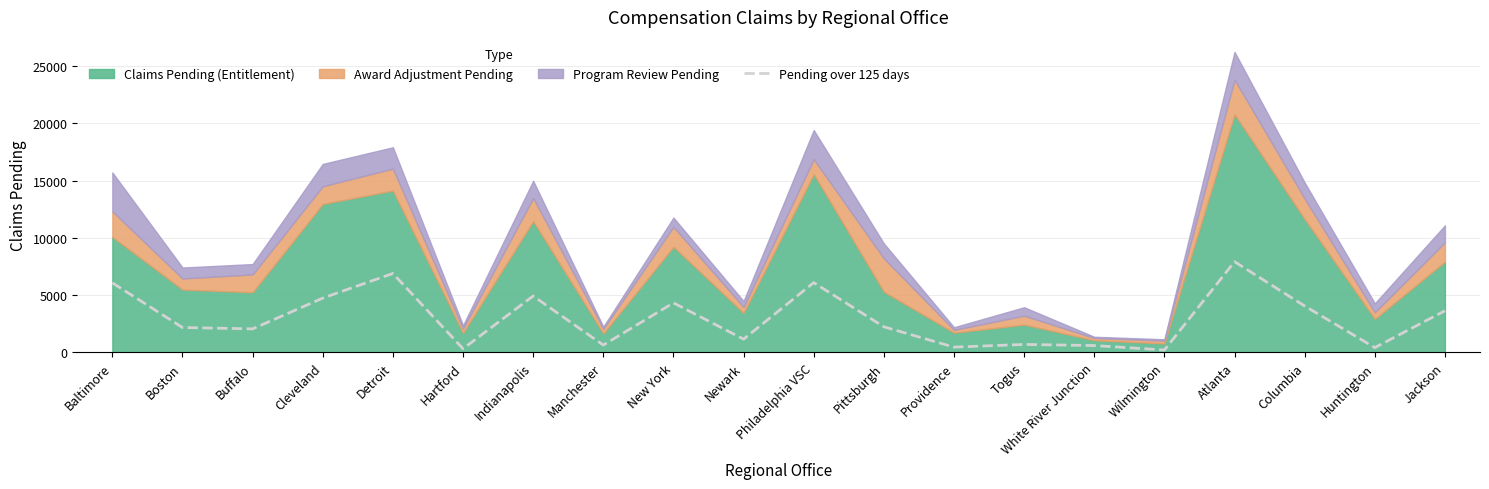

Reading left to right, extract all data points from this chart.

Baltimore=6074	Boston=2174	Buffalo=2056	Cleveland=4743	Detroit=6893	Hartford=321	Indianapolis=4925	Manchester=641	New York=4324	Newark=1158	Philadelphia VSC=6092	Pittsburgh=2236	Providence=461	Togus=697	White River Junction=598	Wilmington=210	Atlanta=7921	Columbia=4053	Huntington=419	Jackson=3635